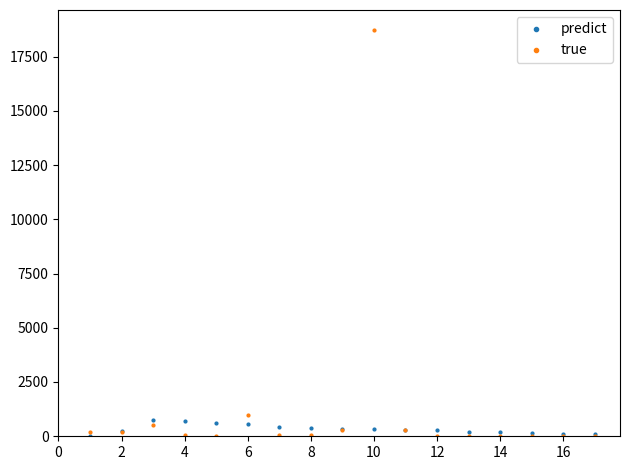

List the series in order of their peak value, highest first.

true, predict